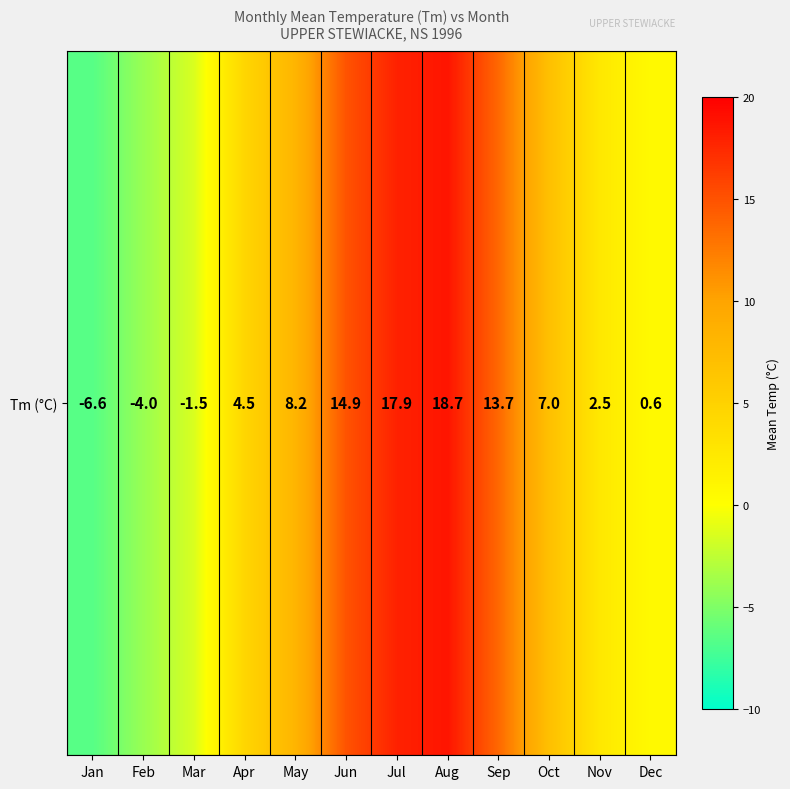

Reading left to right, transcribe all the data shown in this chart.

Jan=-6.6	Feb=-4.0	Mar=-1.5	Apr=4.5	May=8.2	Jun=14.9	Jul=17.9	Aug=18.7	Sep=13.7	Oct=7.0	Nov=2.5	Dec=0.6